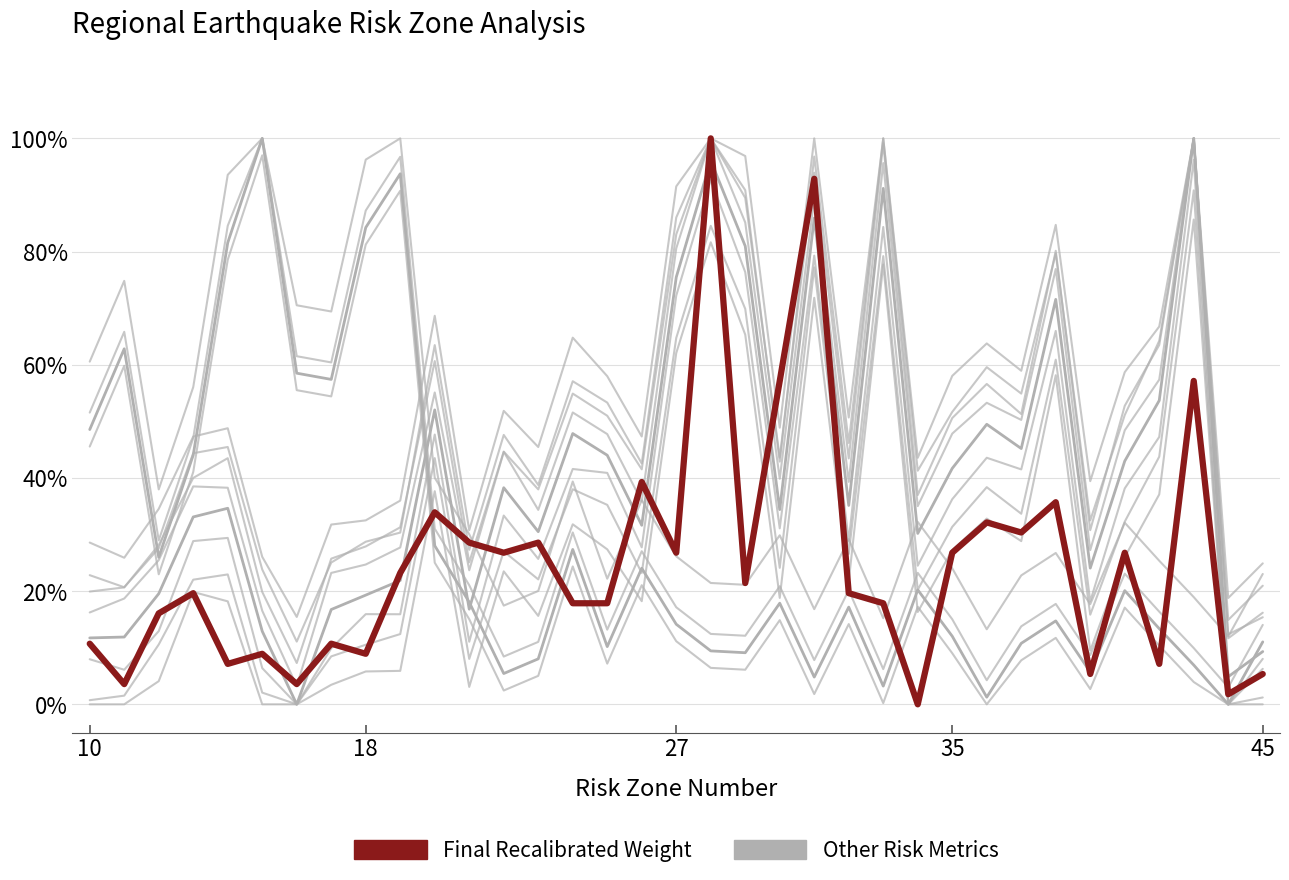

Is this an area chart (filled region under the line)?

No